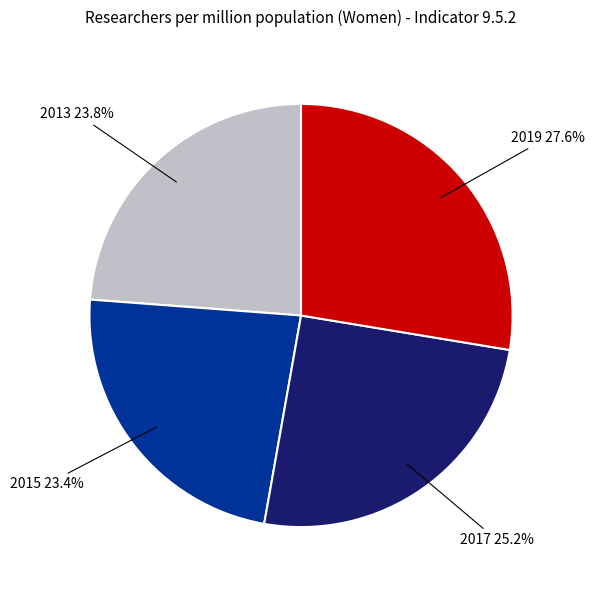

Is there a majority slice in this chart?

No